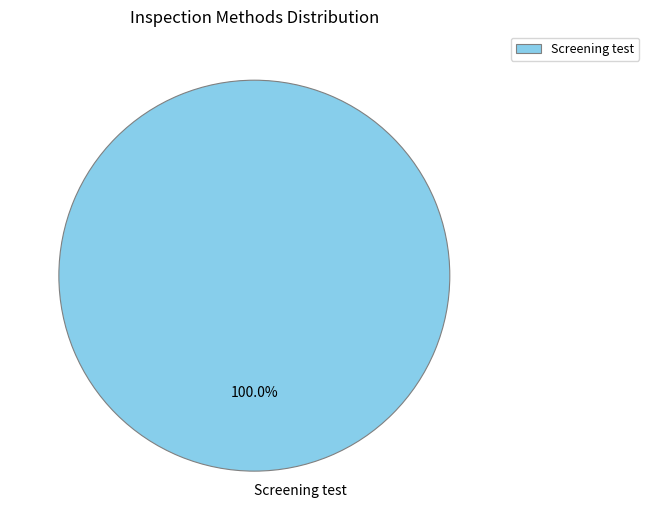

The Screening test slice represents 100% of the pie. True or false?

True